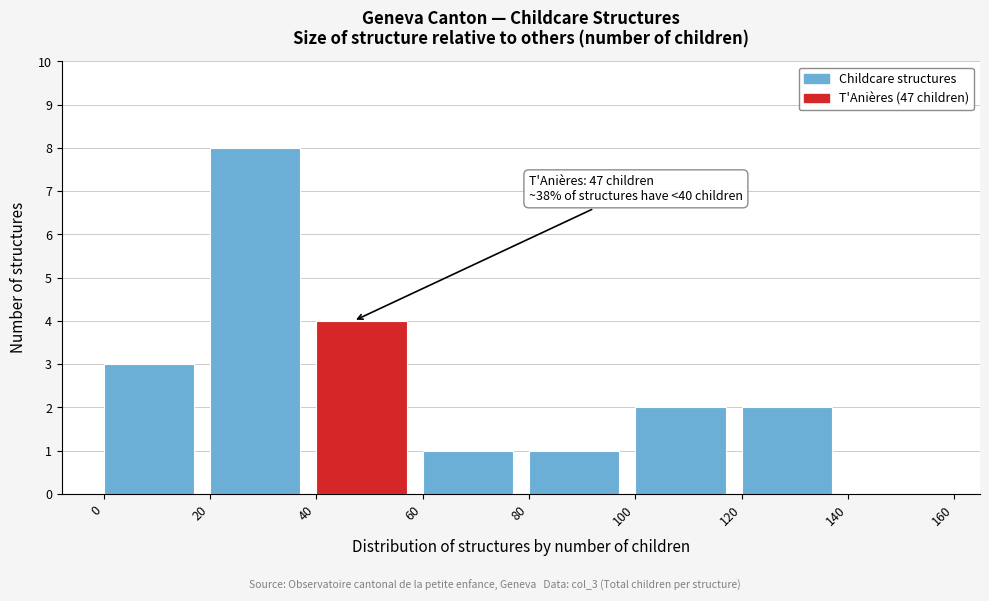

Which range on the x-axis has the tallest bar?

20 to 40